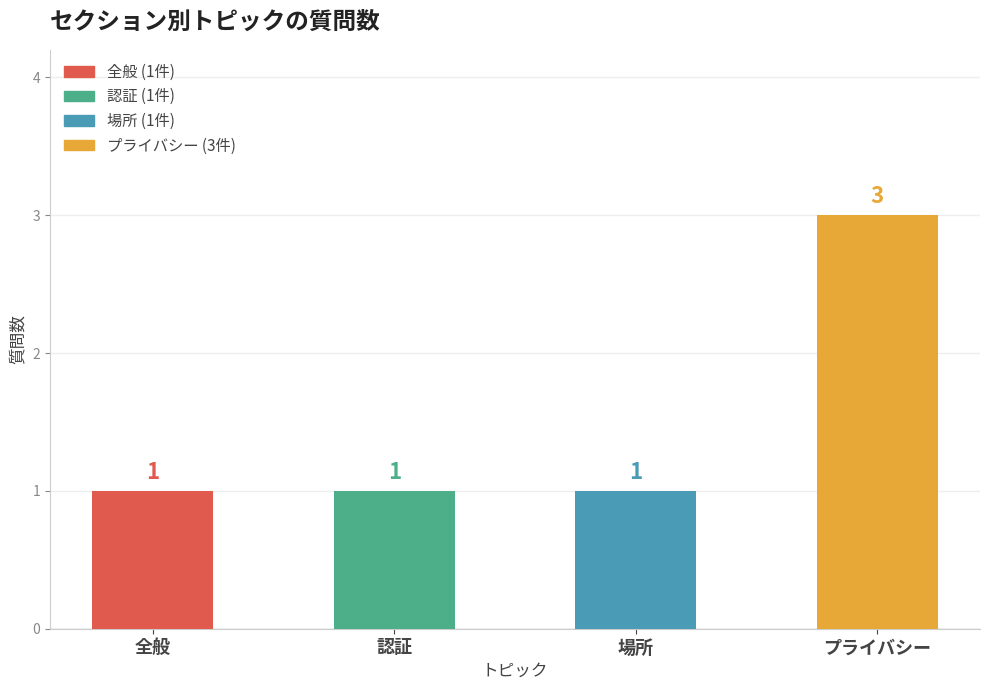

Between プライバシー and 認証, which is larger?

プライバシー